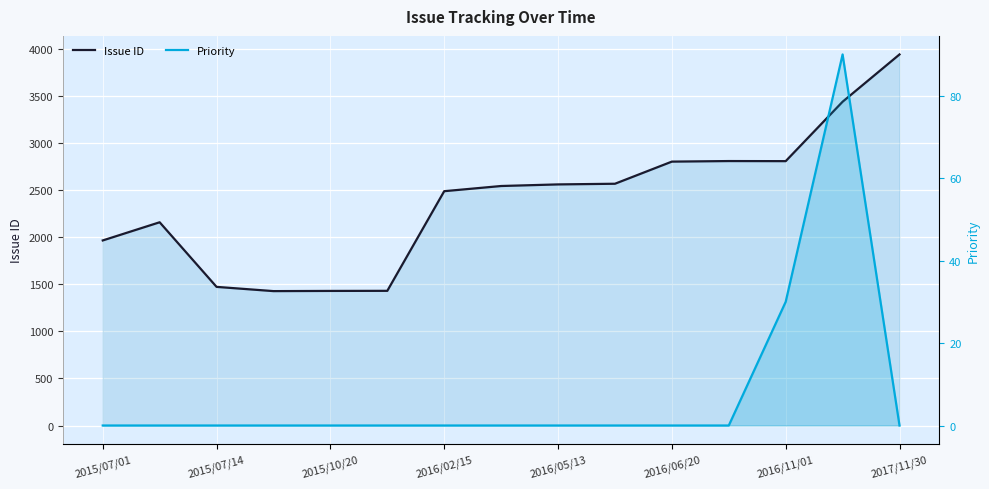

How many values in Priority are above zero?

2